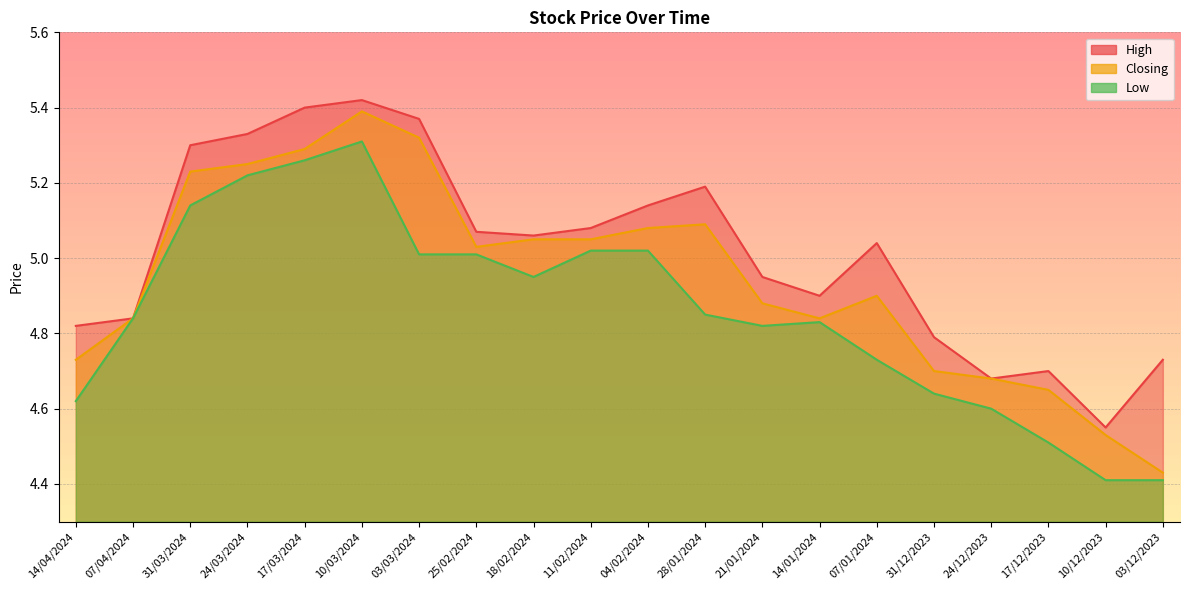

What is the difference between the High values at 03/12/2023 and 25/02/2024?

0.3